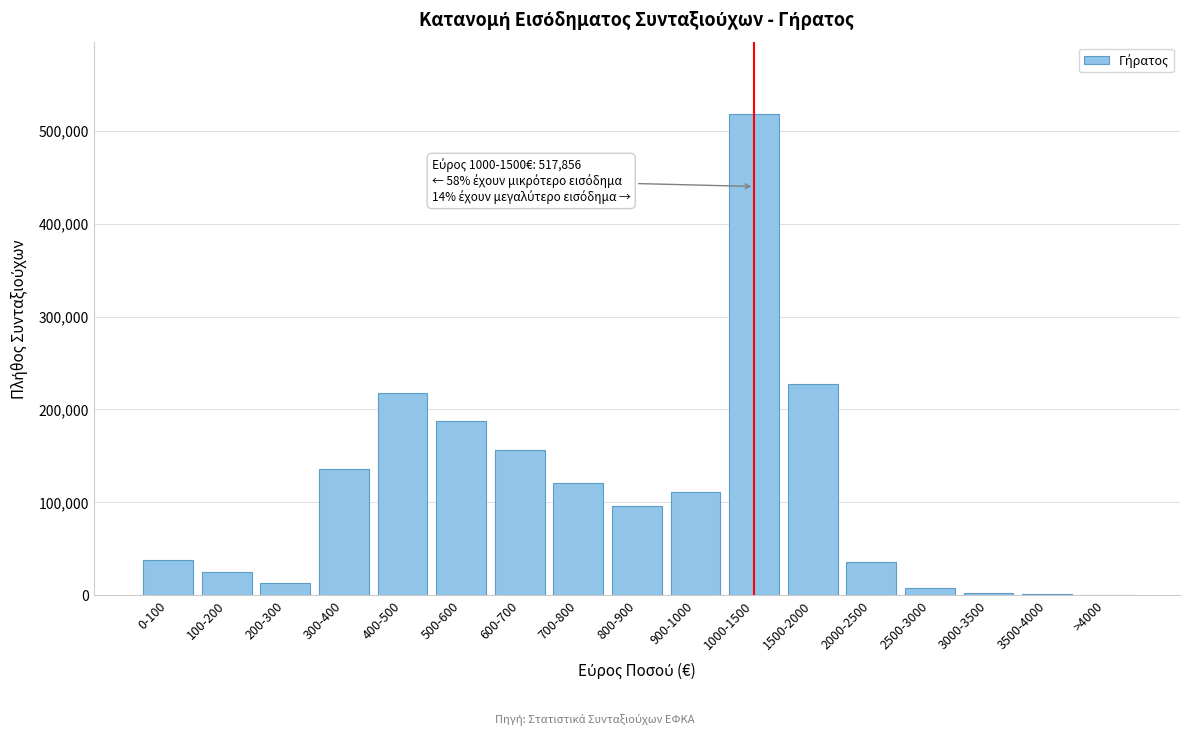

What is the sum of all values?

1888564